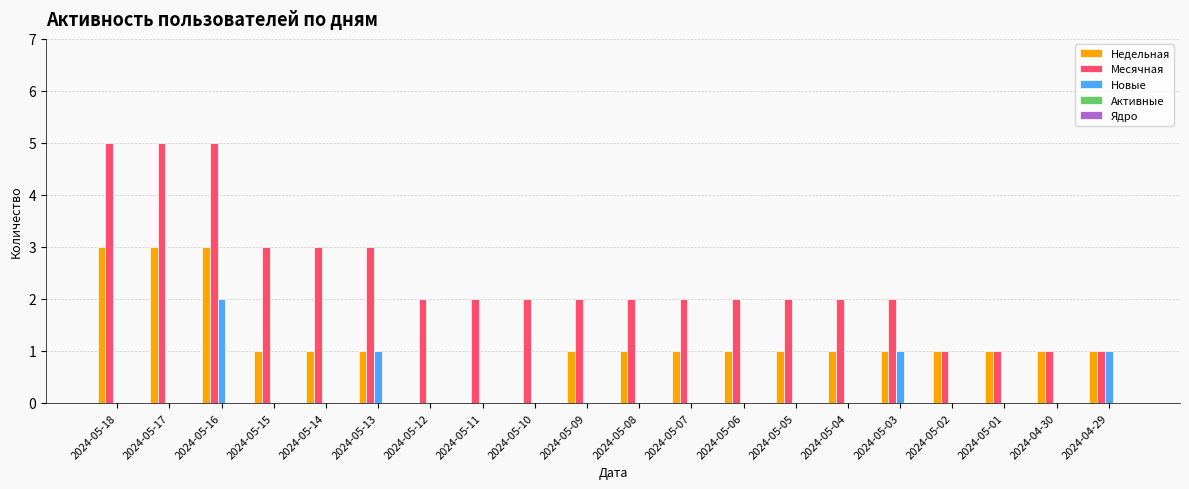

What is the sum of all Новые values?

5